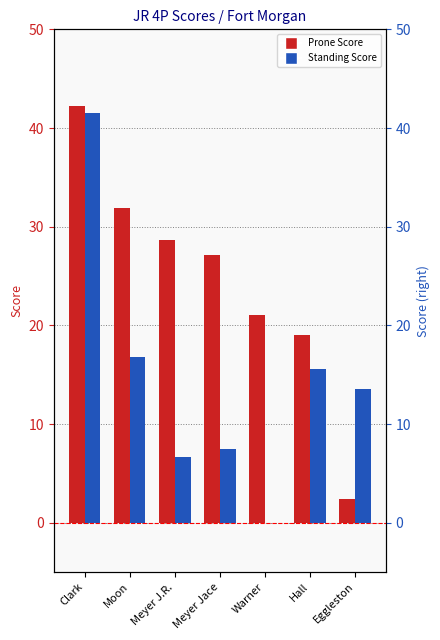

What is the label of the 2nd bar from the left?

Moon